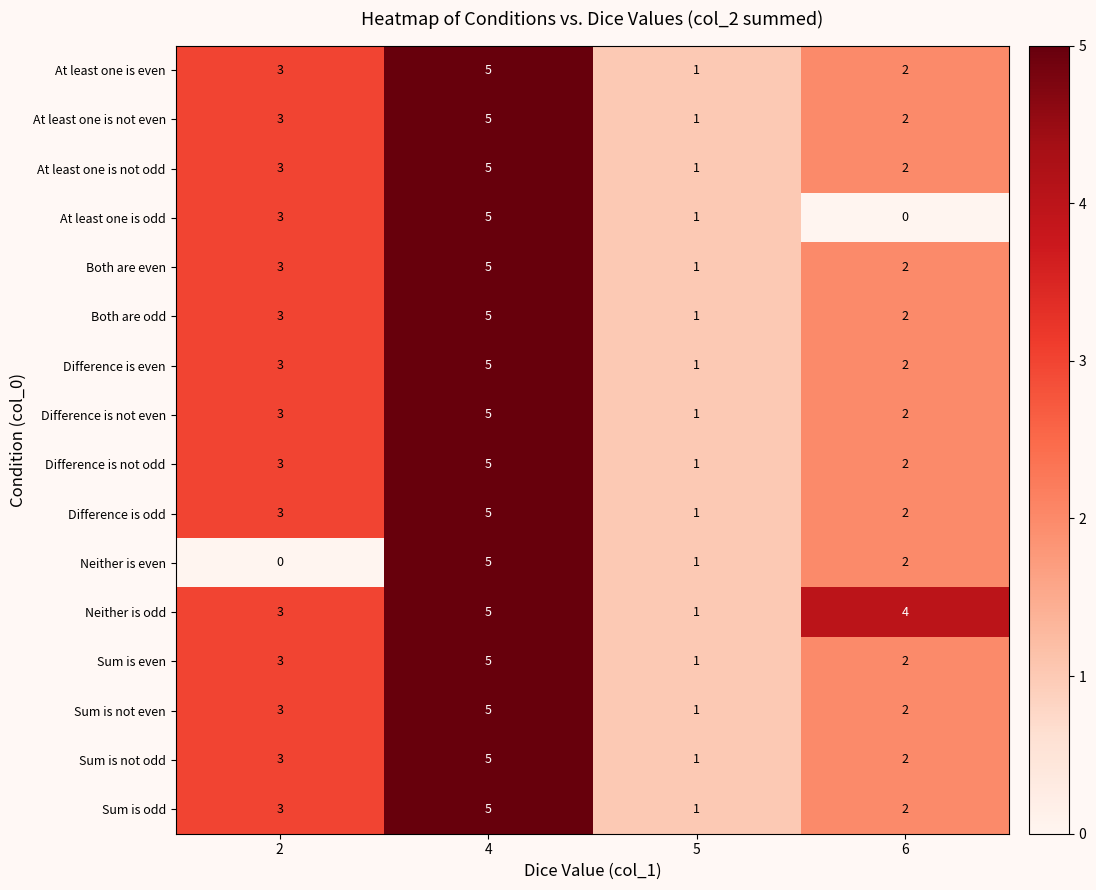

The value of At least one is even at 4 is 5. True or false?

True